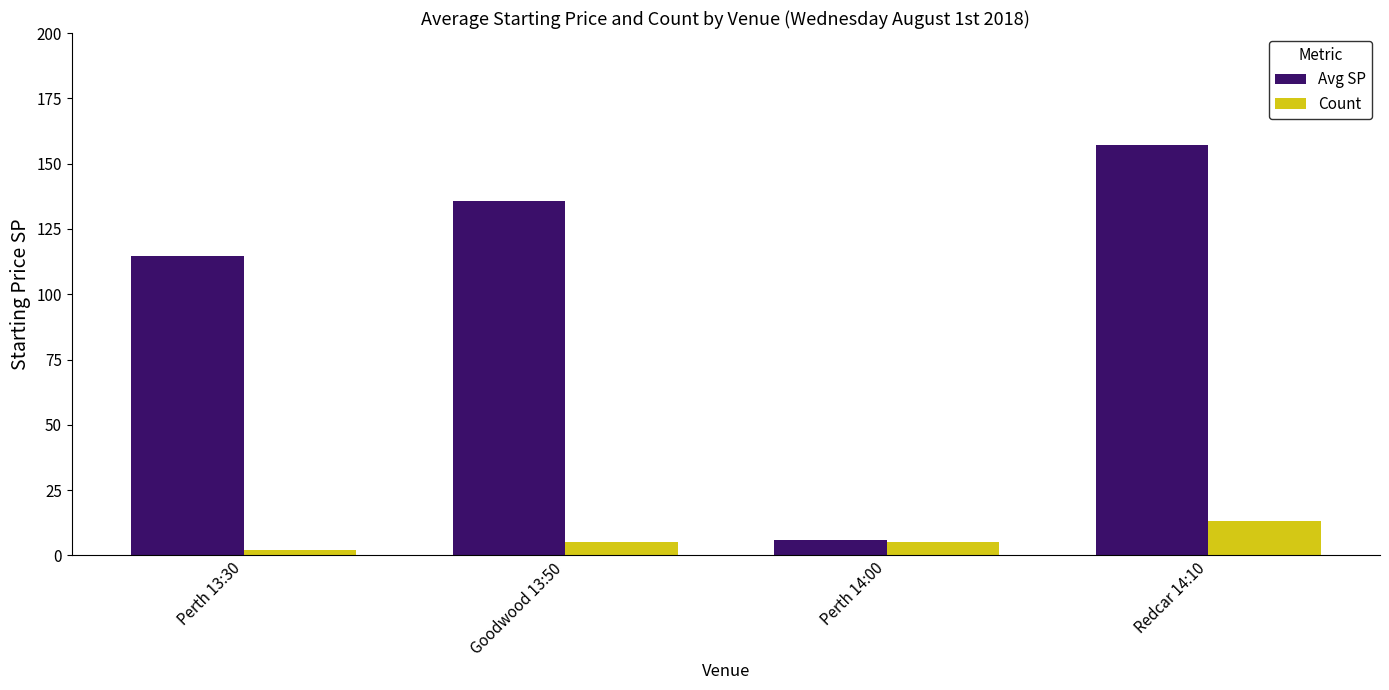

What are all the series names shown in the legend?

Avg SP, Count